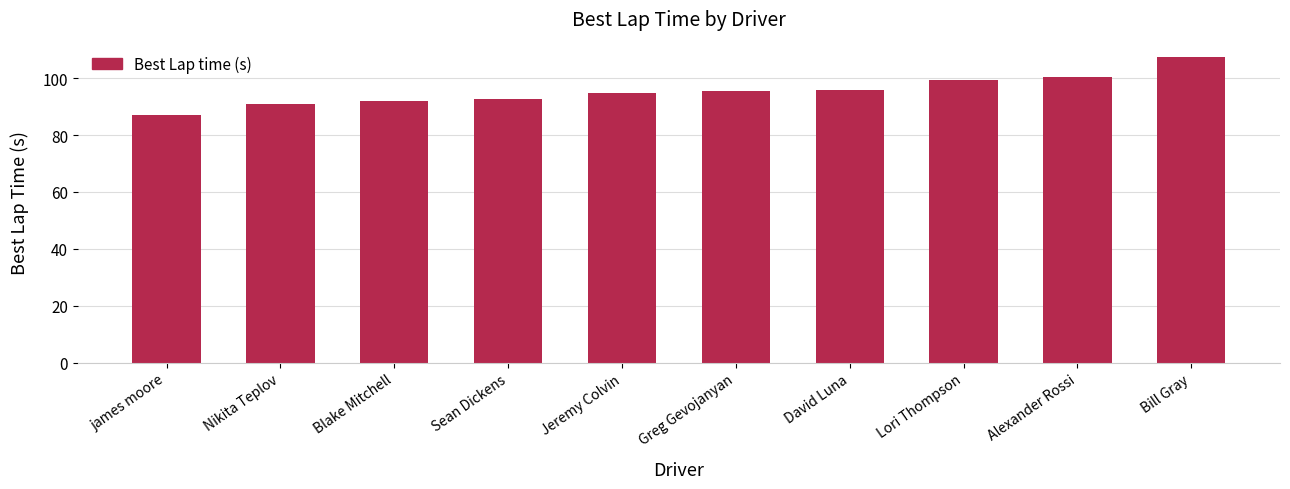

At which category does the chart reach its peak across all series?

Bill Gray